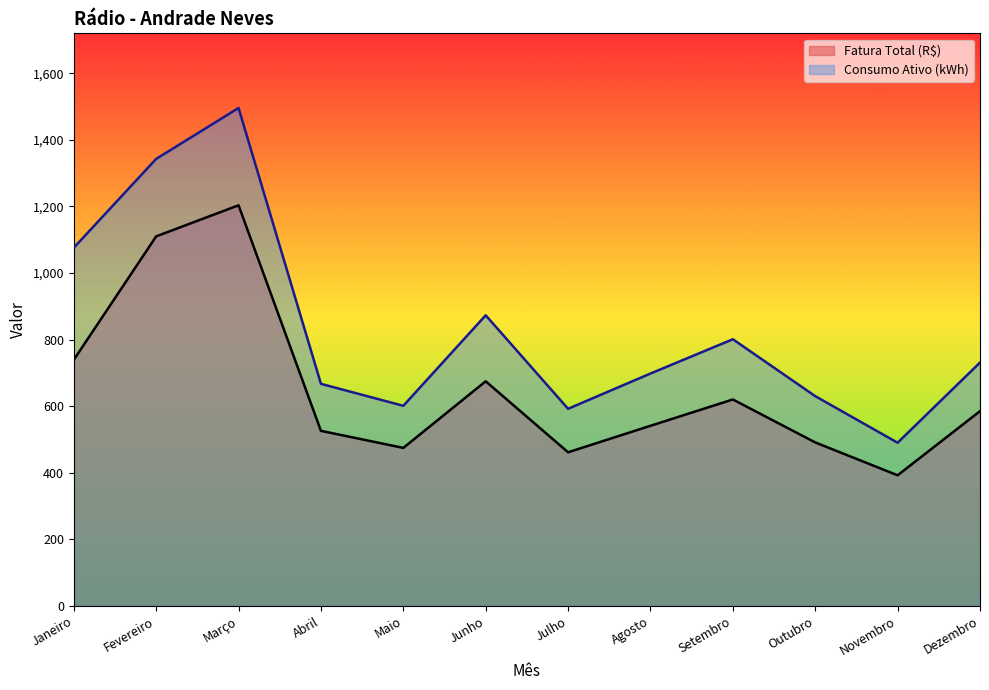

Reading left to right, list all the values displayed in this chart.

Fatura Total (R$): Janeiro=739.2	Fevereiro=1110.2	Março=1203.6	Abril=525.8	Maio=474.5	Junho=674.6	Julho=461.3	Agosto=540.9	Setembro=620.0	Outubro=490.9	Novembro=392.2	Dezembro=584.9
Consumo Ativo (kWh): Janeiro=1076.0	Fevereiro=1343.0	Março=1496.0	Abril=667.0	Maio=601.0	Junho=873.0	Julho=592.0	Agosto=698.0	Setembro=801.0	Outubro=630.0	Novembro=490.0	Dezembro=731.0